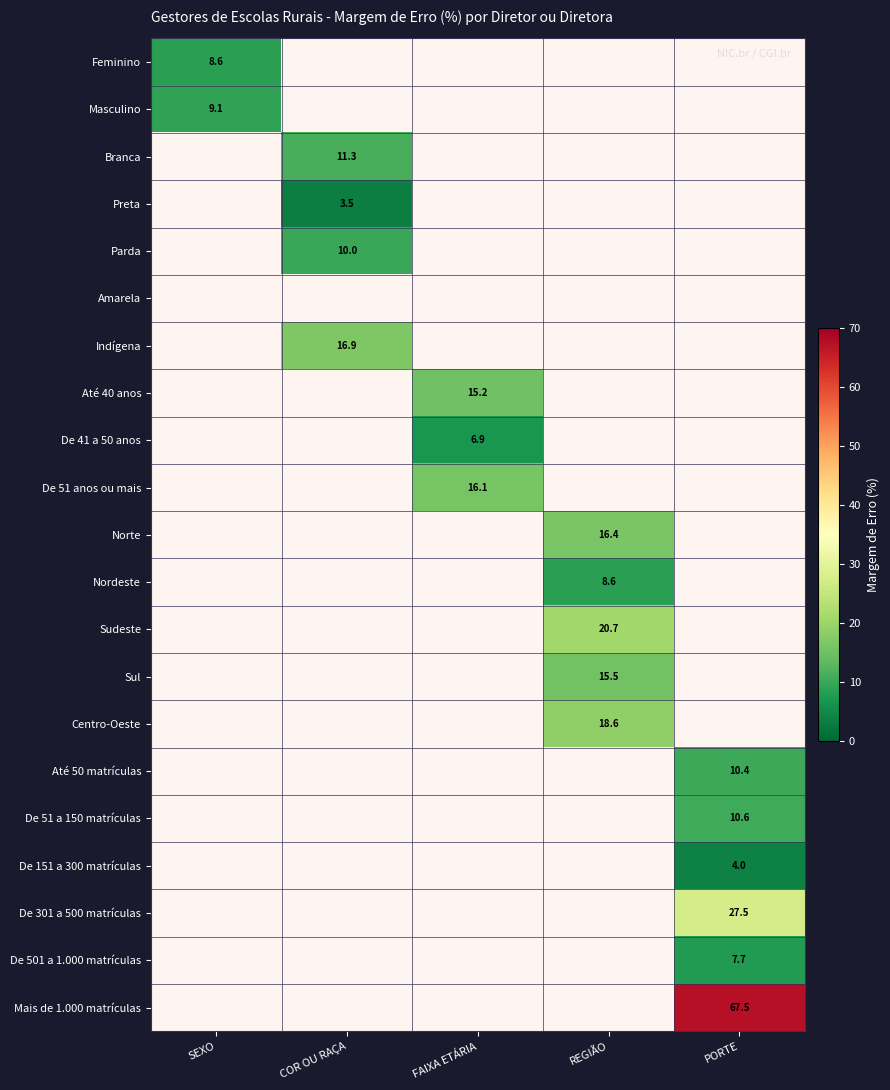

What is the smallest value displayed?

3.5